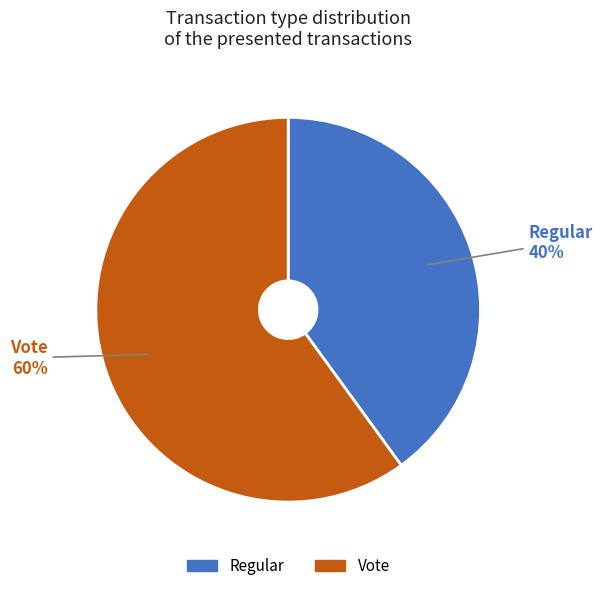

Count the number of slices in the pie.

2